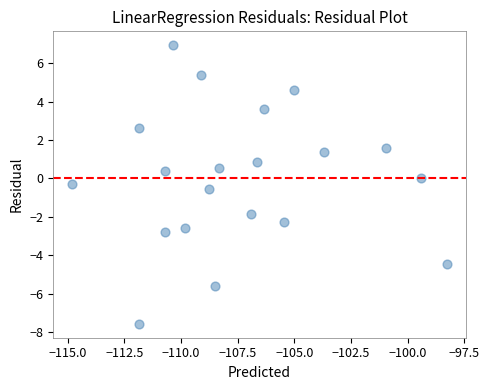

What is the range of X values (max minus min)?

16.5